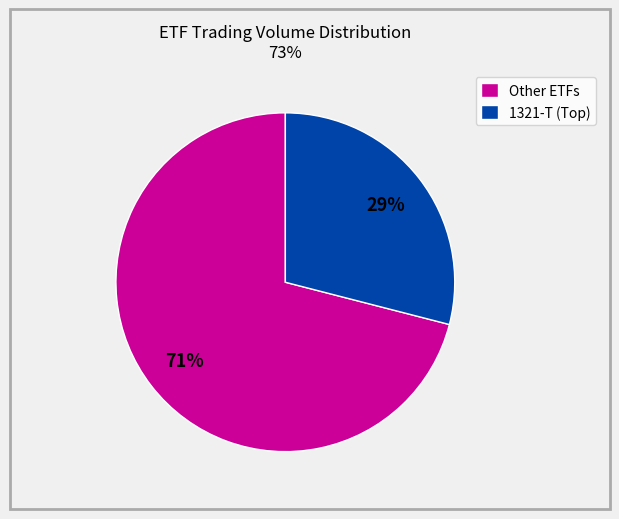

Rank the categories by value from highest to lowest.

Other ETFs, 1321-T (Top)